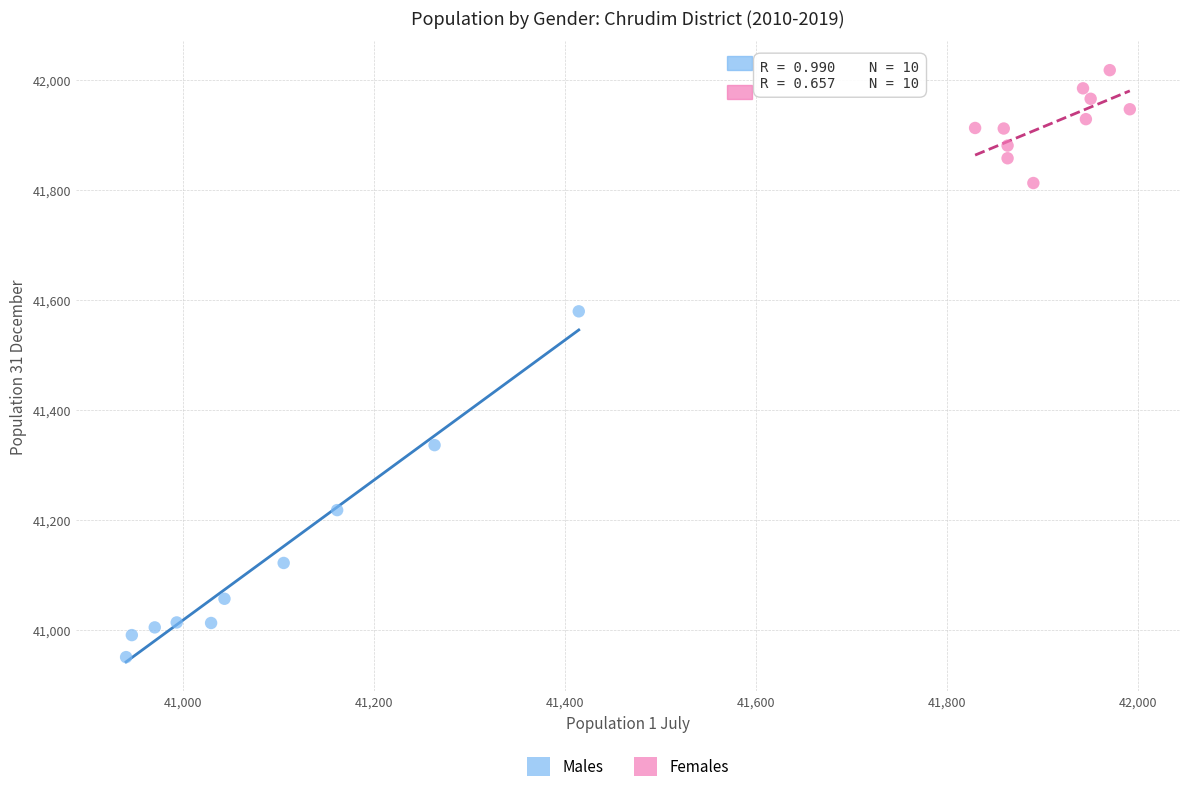

Which series contains the lowest Y value?

Males